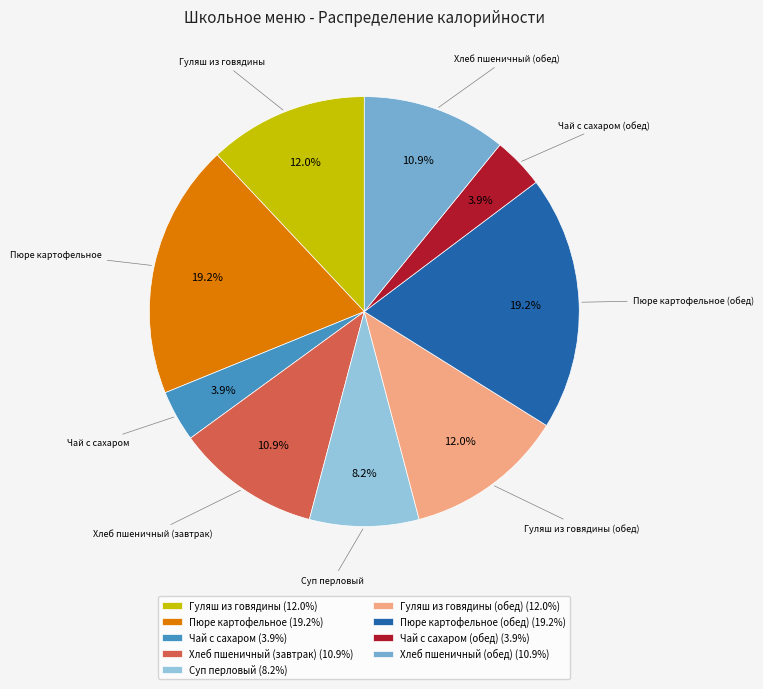

Does Пюре картофельное (обед) (19.2%) account for over 50% of the chart?

No